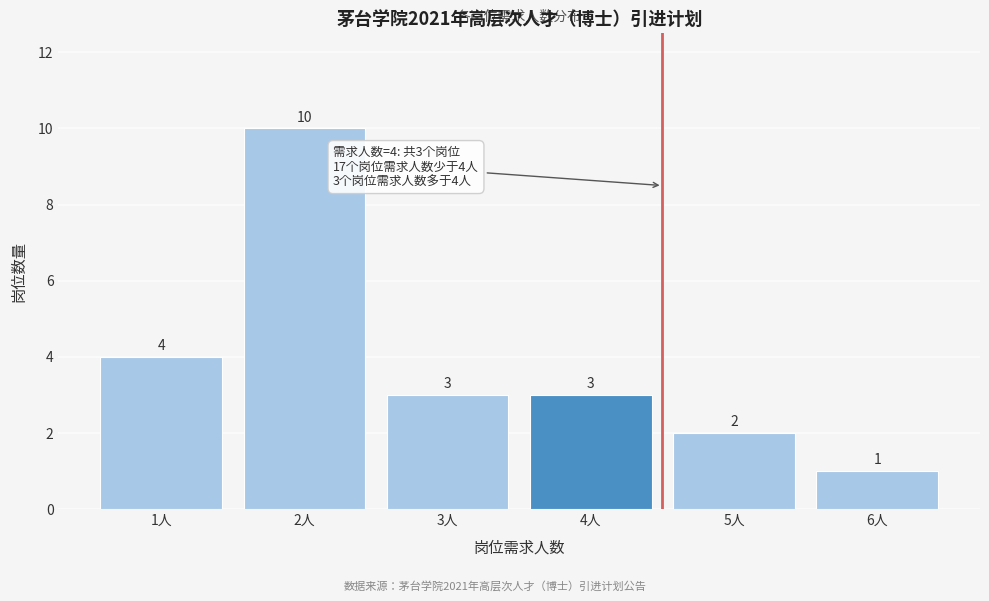

Reading right to left, what are all the values shown in this chart?

6人=1	5人=2	4人=3	3人=3	2人=10	1人=4